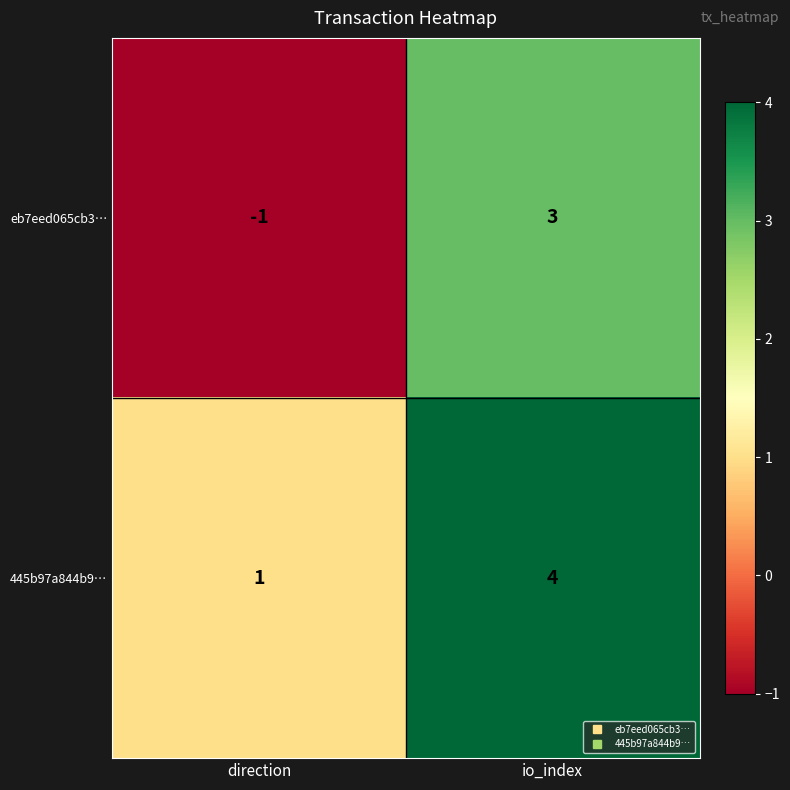

Which series has the largest total across all categories?

445b97a844b9…